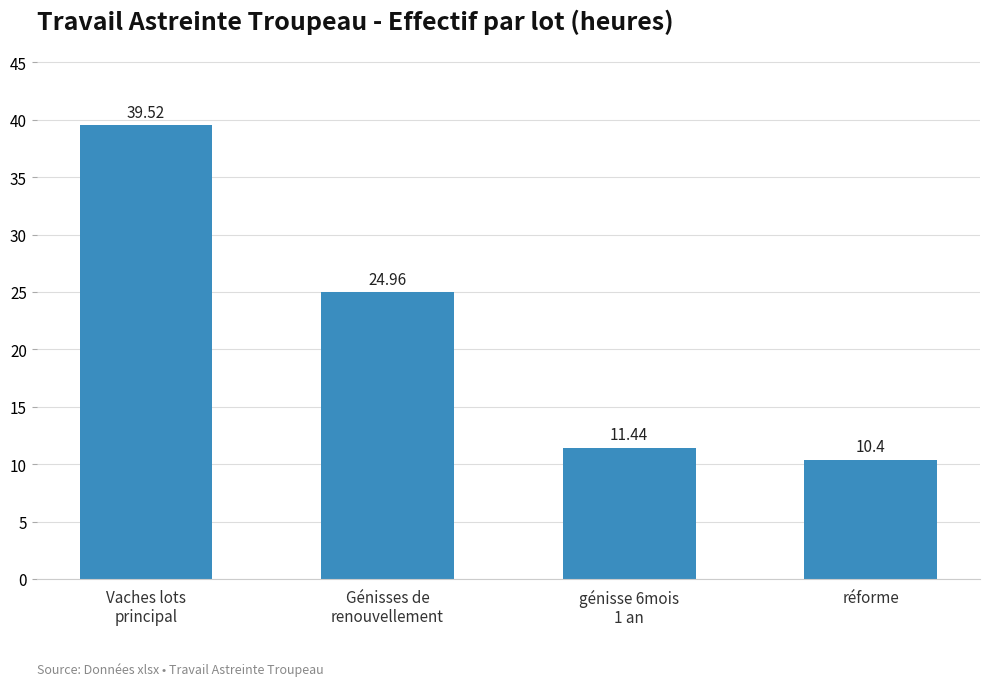

Does the chart contain stacked bars?

No